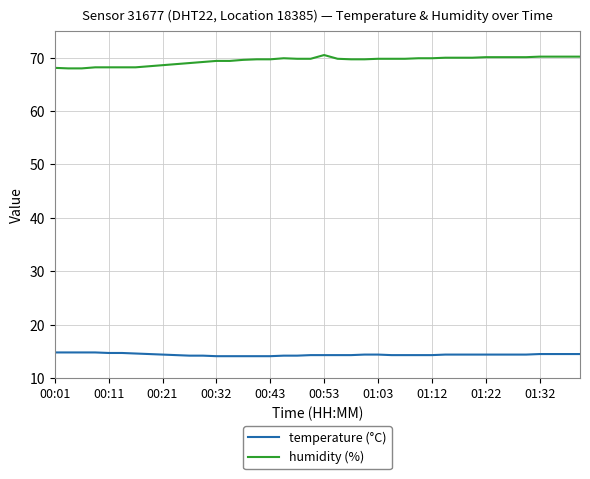

Which series has the largest total across all categories?

humidity (%)